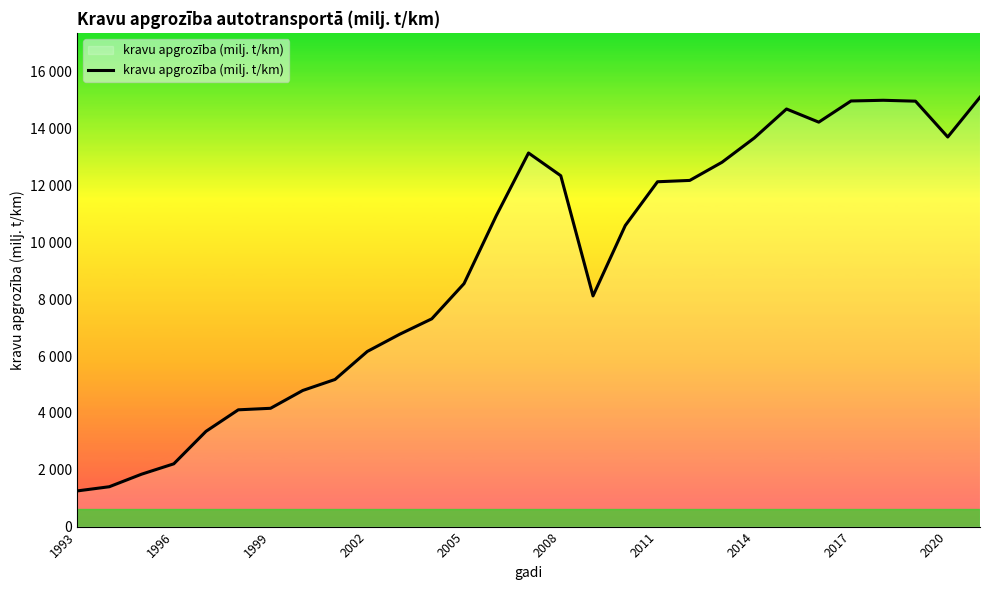

How many points are lower than both their immediate neighbors (excluding endpoints)?

3